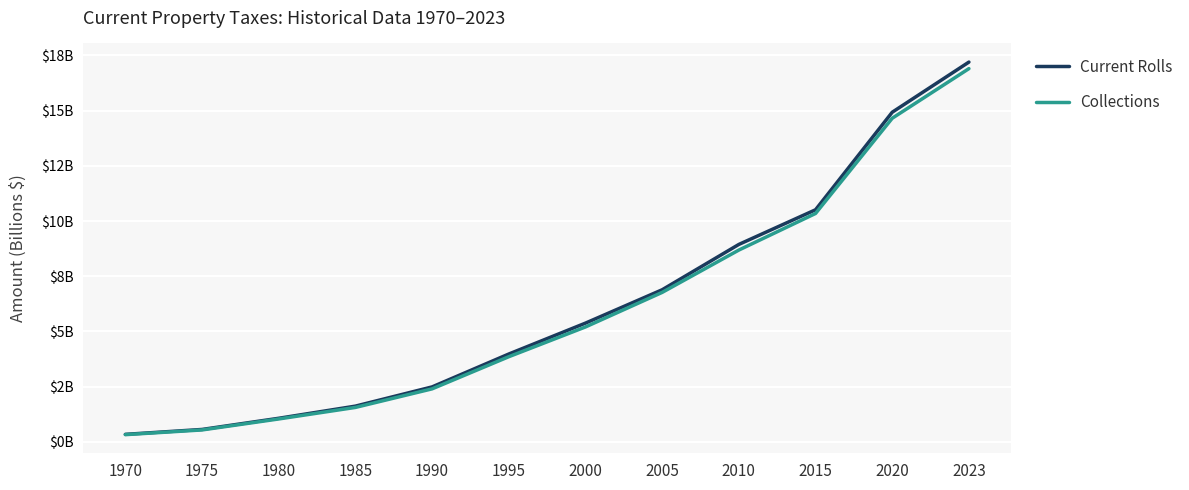

Is this an area chart (filled region under the line)?

No